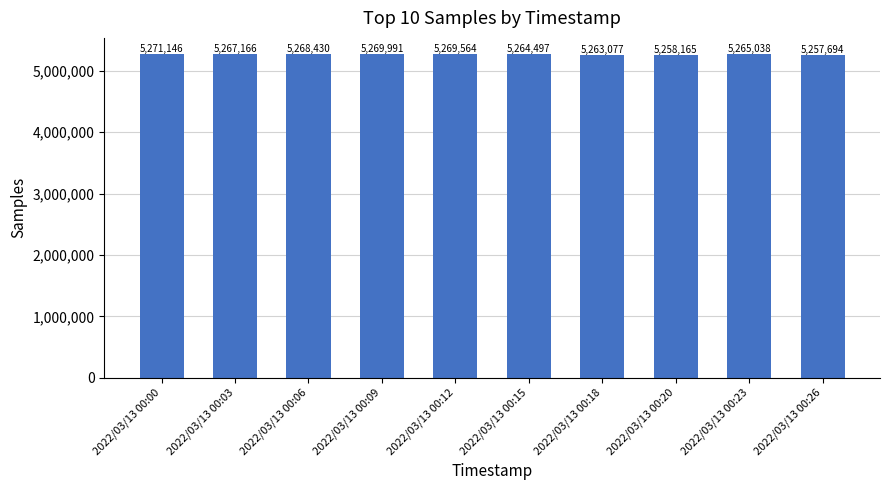

List the labels in order of value, largest first.

2022/03/13 00:00, 2022/03/13 00:09, 2022/03/13 00:12, 2022/03/13 00:06, 2022/03/13 00:03, 2022/03/13 00:23, 2022/03/13 00:15, 2022/03/13 00:18, 2022/03/13 00:20, 2022/03/13 00:26